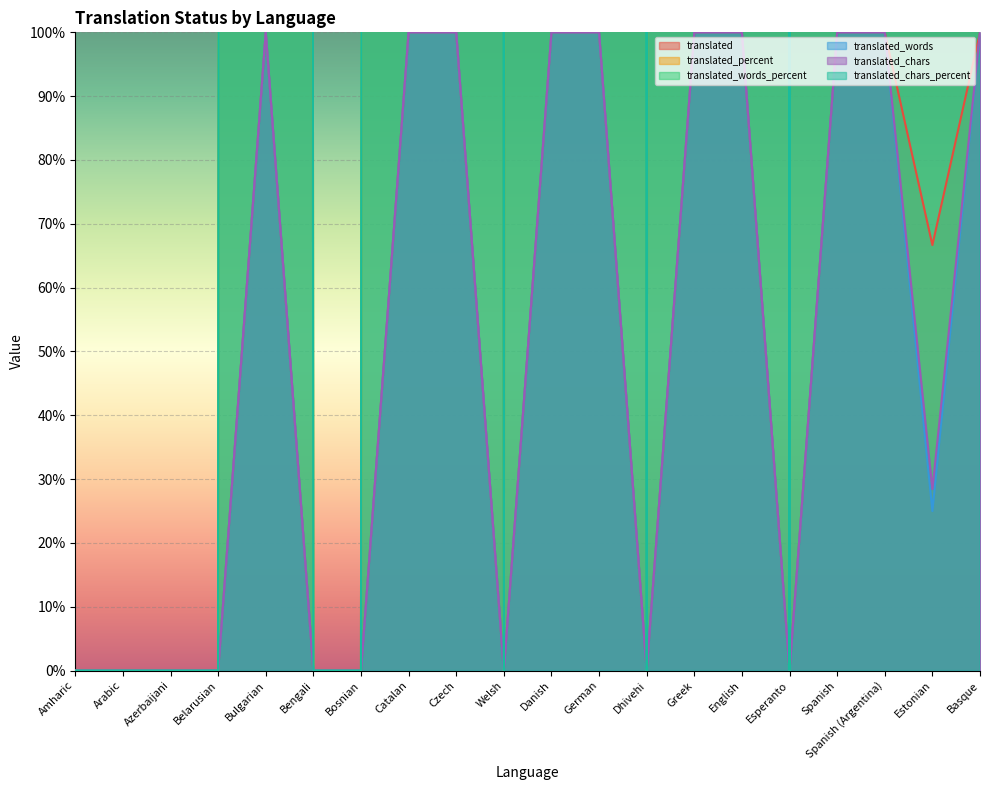

Which has a higher value, Welsh or Amharic?

Welsh